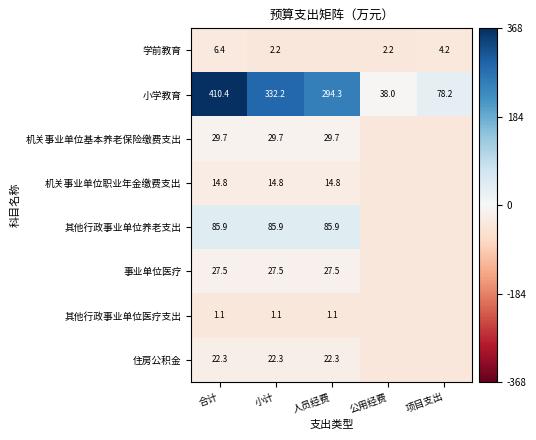

List the labels in order of 小学教育 value, largest first.

合计, 小计, 人员经费, 项目支出, 公用经费